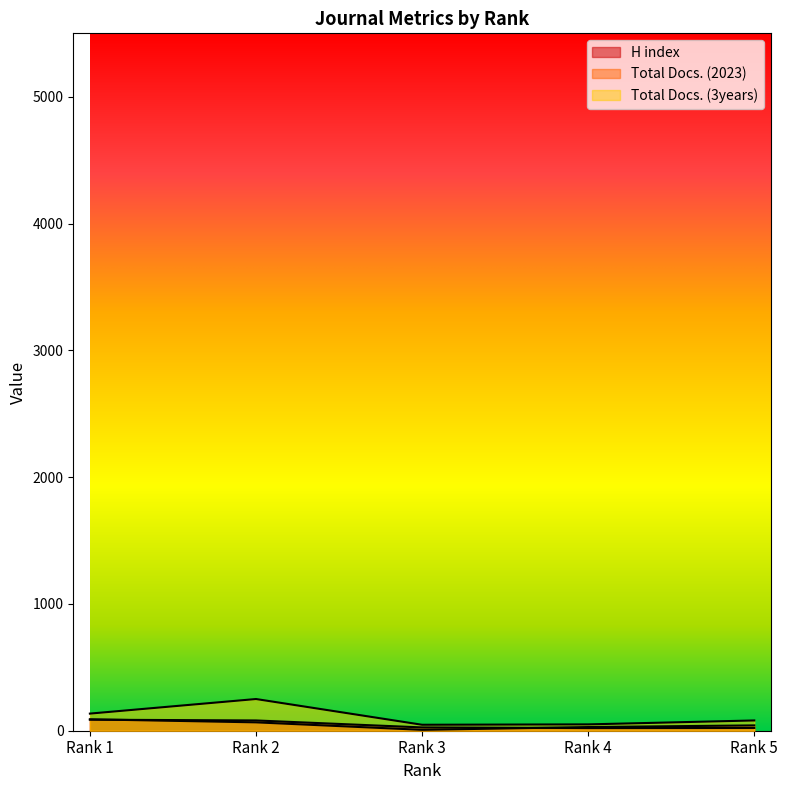

Rank the series at Rank 1 from lowest to highest value.

H index, Total Docs. (2023), Total Docs. (3years)